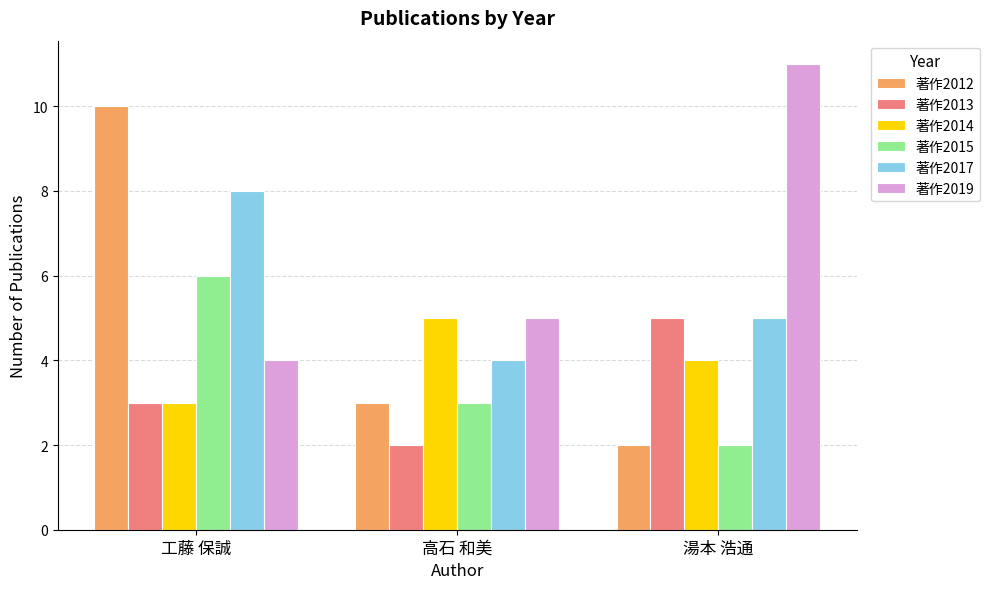

What is the greatest value displayed?

11